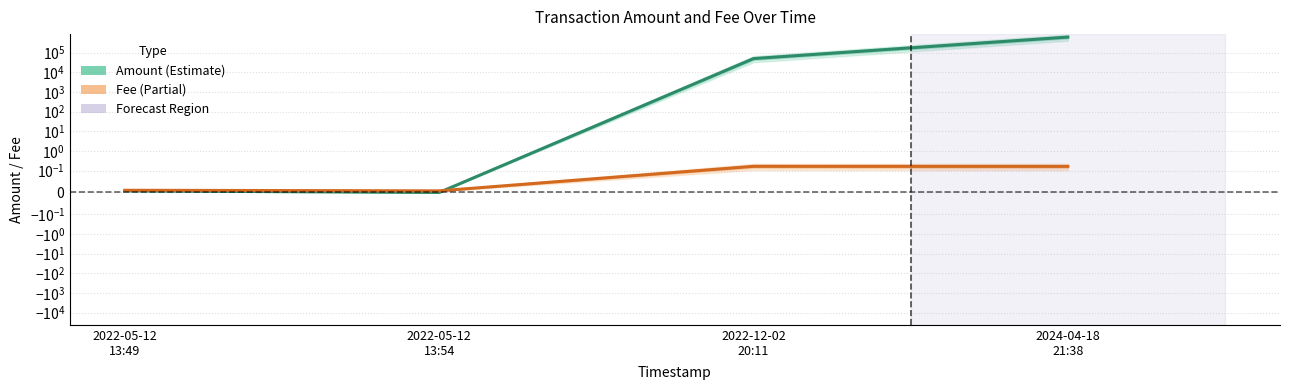

At which category does Fee reach its first local valley?

2022-05-12
13:54